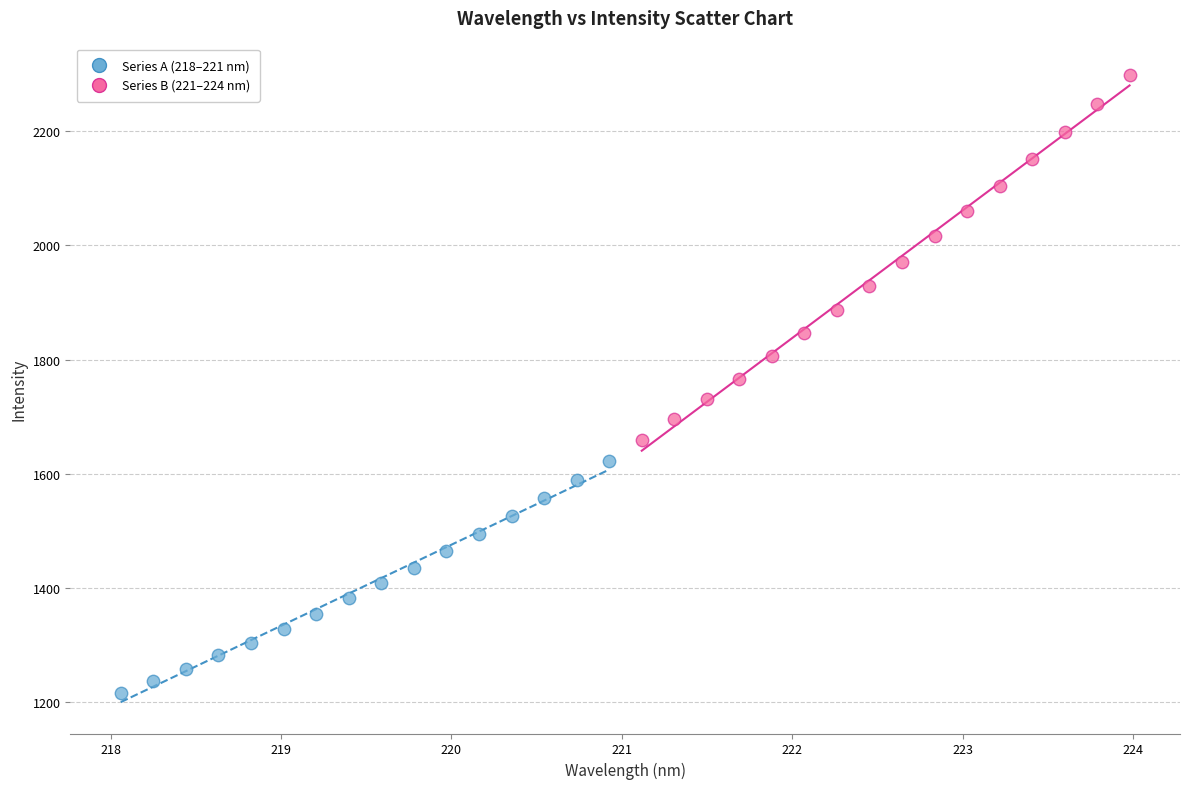

Which series contains the lowest Y value?

Series A (218–221 nm)